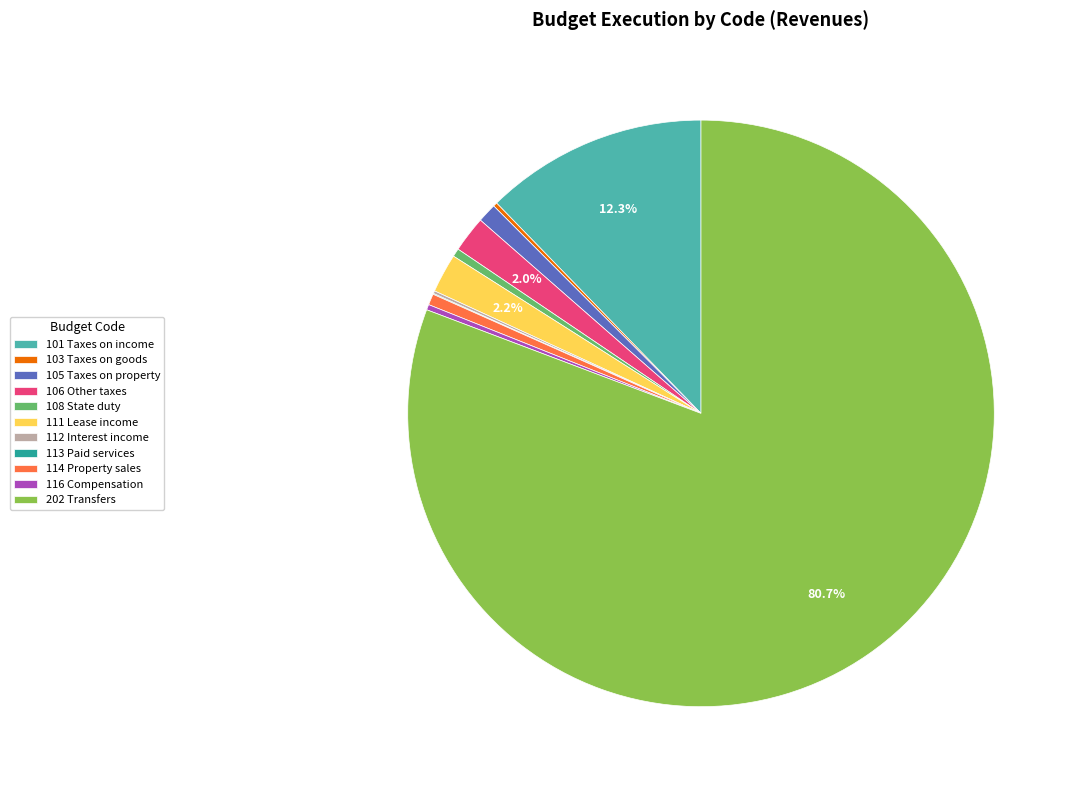

Combined, what portion of the pie is 106 Other taxes and 202 Transfers?

82.7%